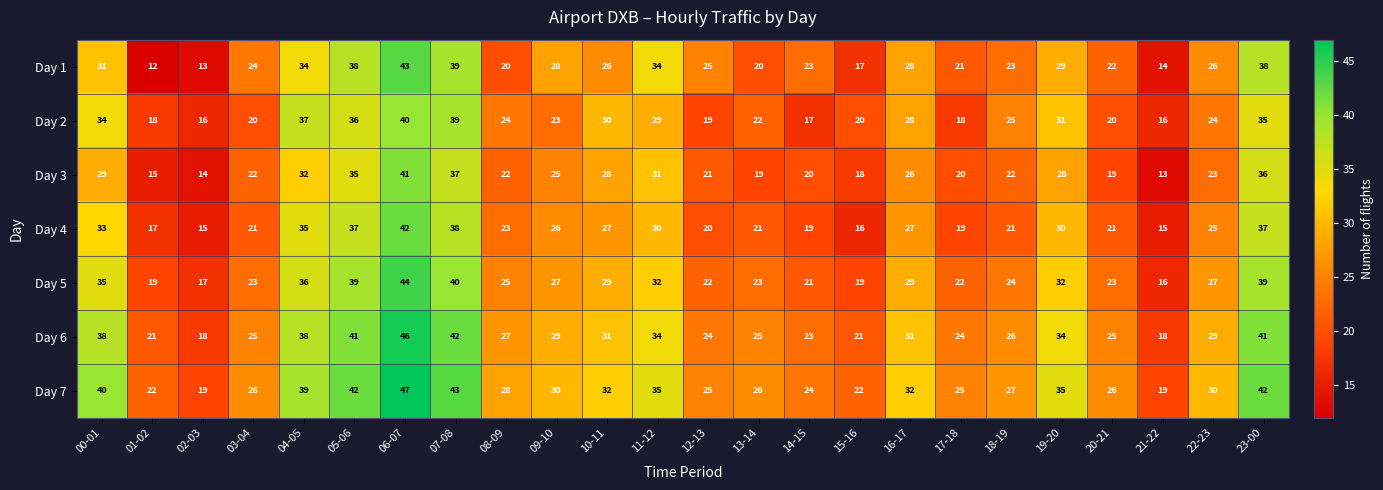

What is the total value across all series at 01-02?

124